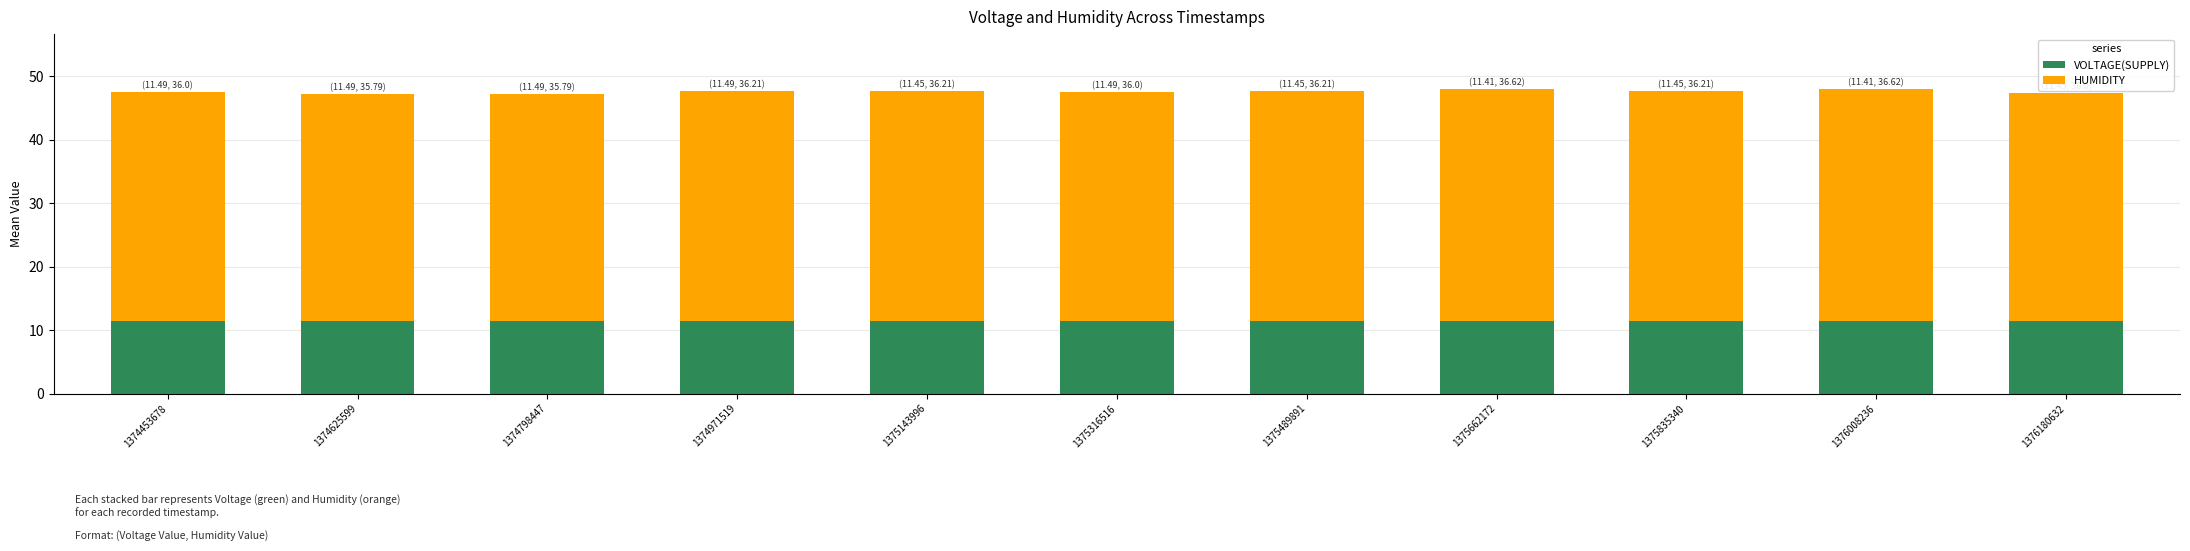

Count the number of data series in this chart.

2